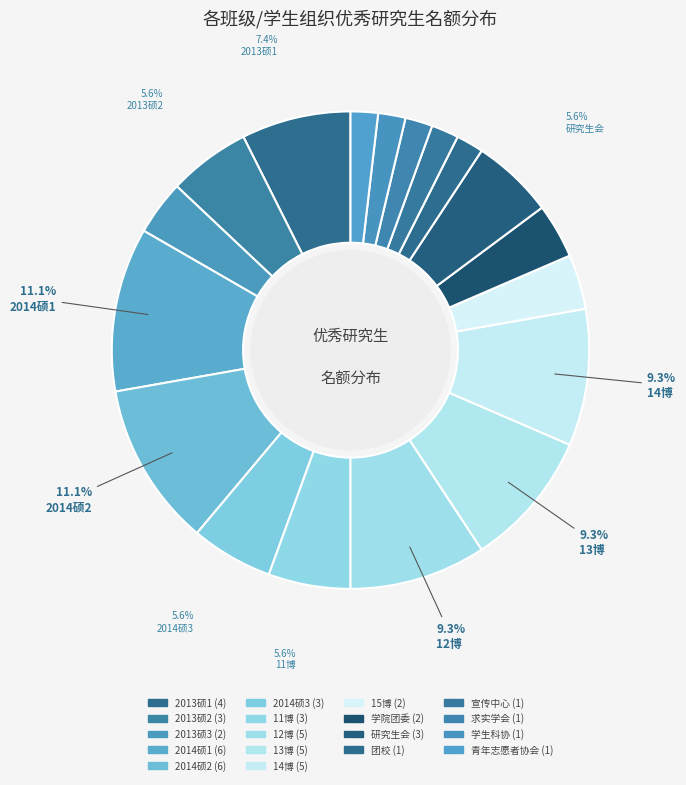

Does any single category account for the majority?

No